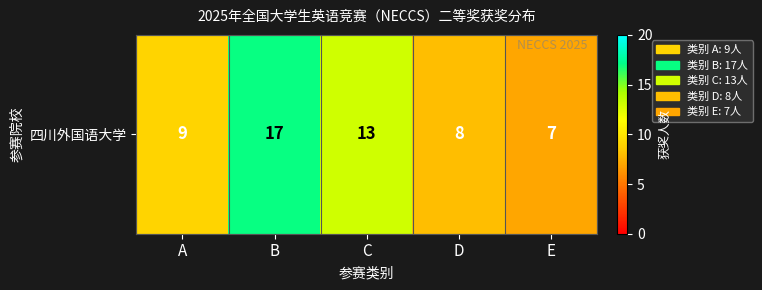

List the labels in order of value, largest first.

B, C, A, D, E